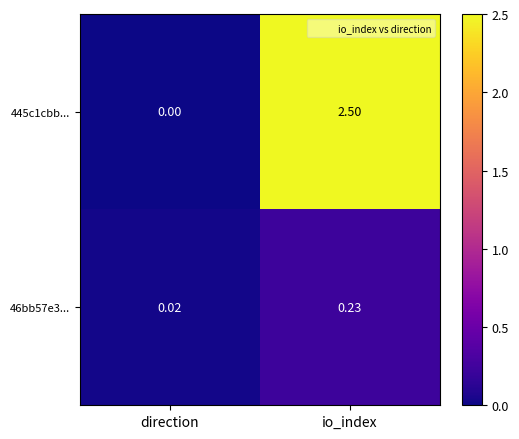

At how many categories does at least one series exceed 0?

2